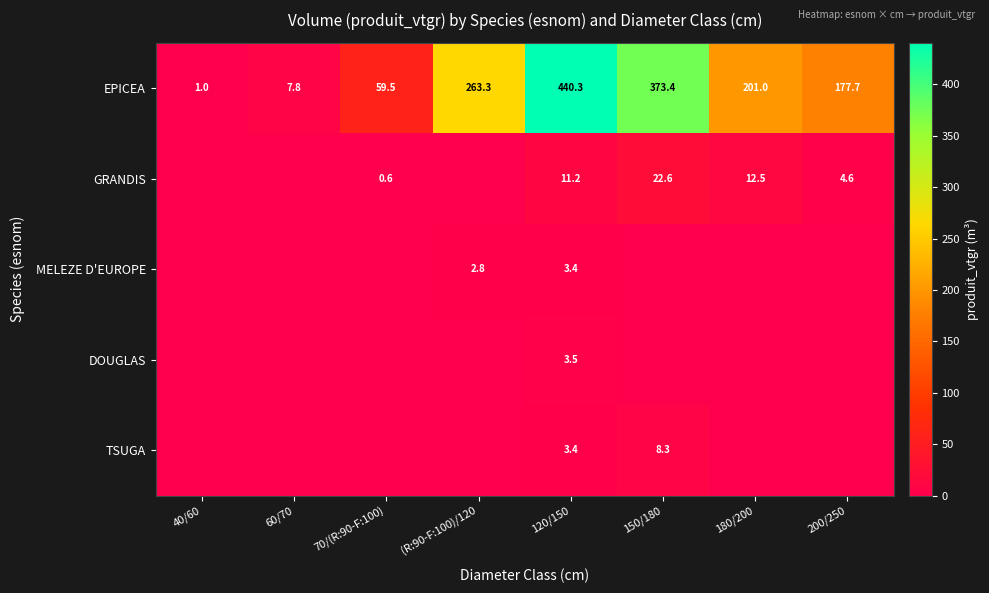

The value of GRANDIS at 120/150 is 15.1. True or false?

False